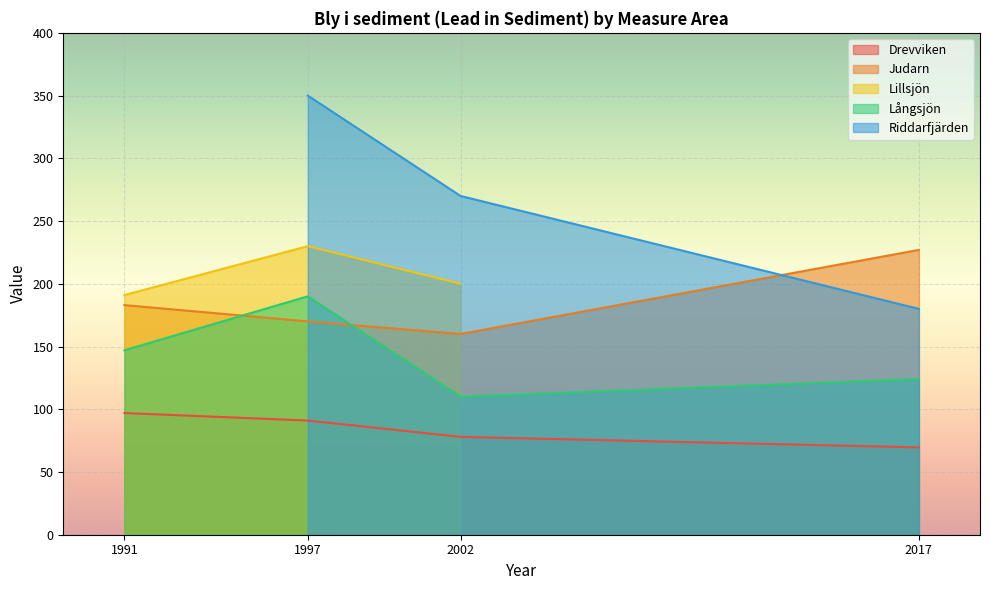

What is the lowest value of the Judarn series?

160.0